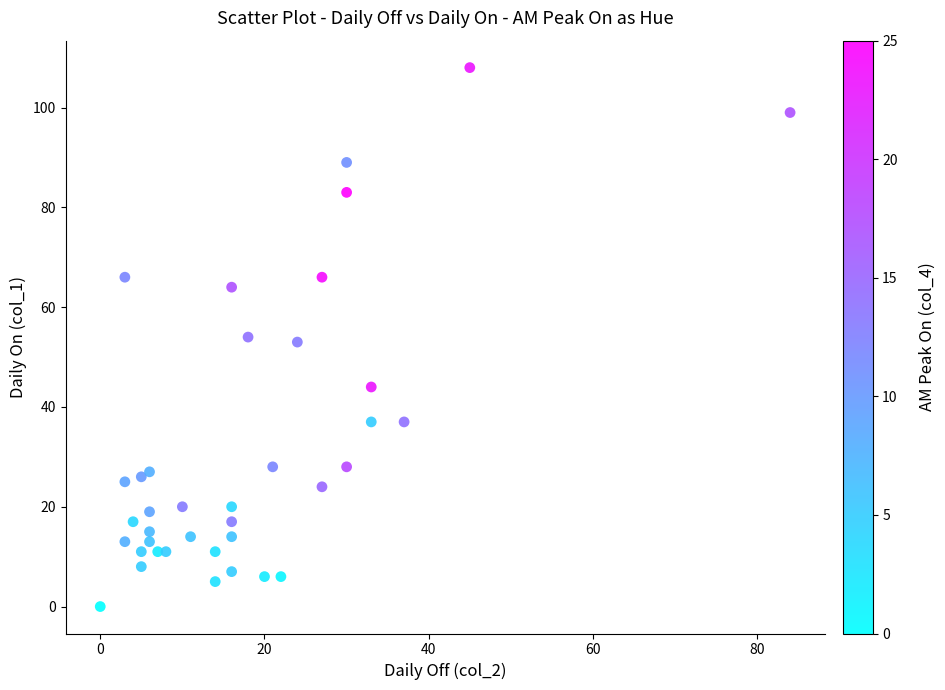

What is the range of X values (max minus min)?

84